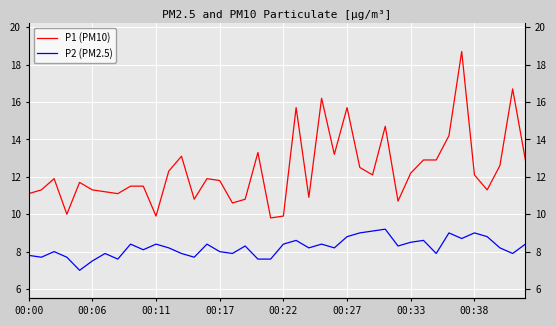

Which category has the highest value in the P1 (PM10) series?

34